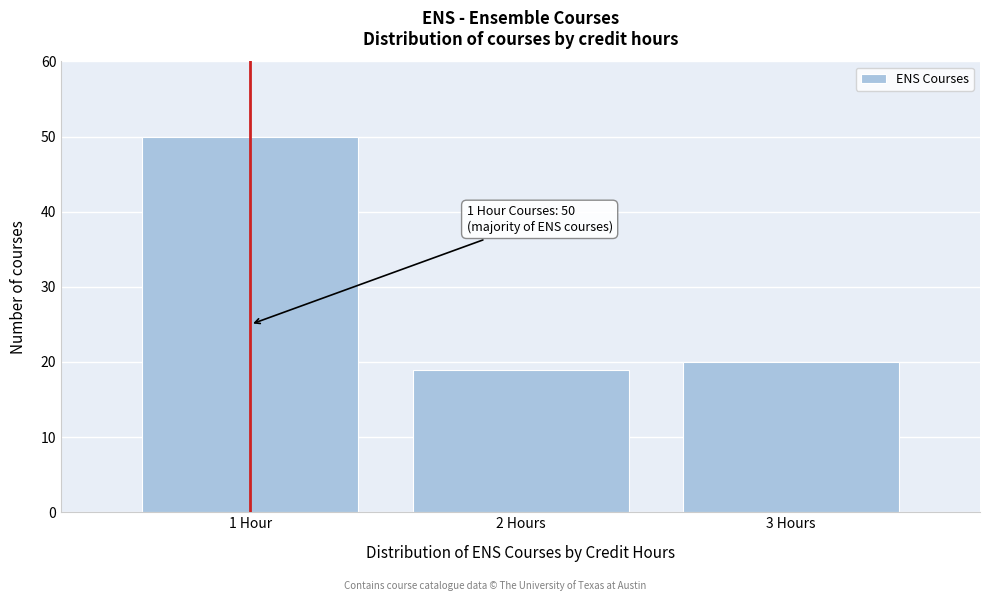

Reading left to right, extract all data points from this chart.

1 Hour=50	2 Hours=19	3 Hours=20